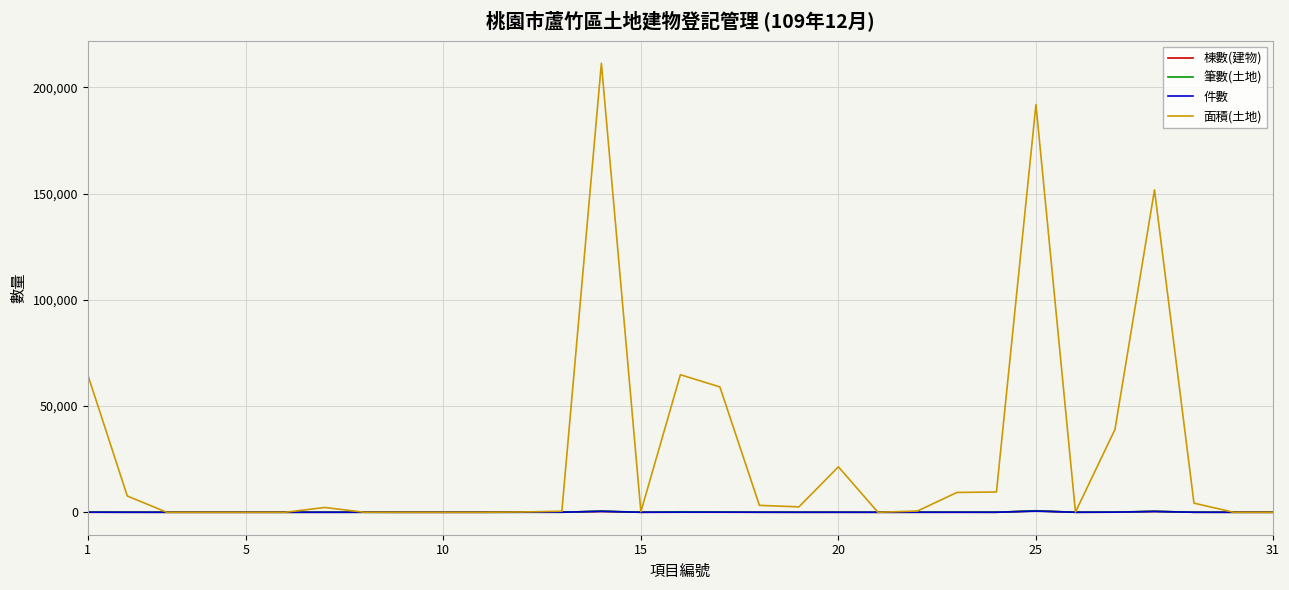

What is the difference between the maximum and second lowest values in the 棟數(建物) series?

625.0